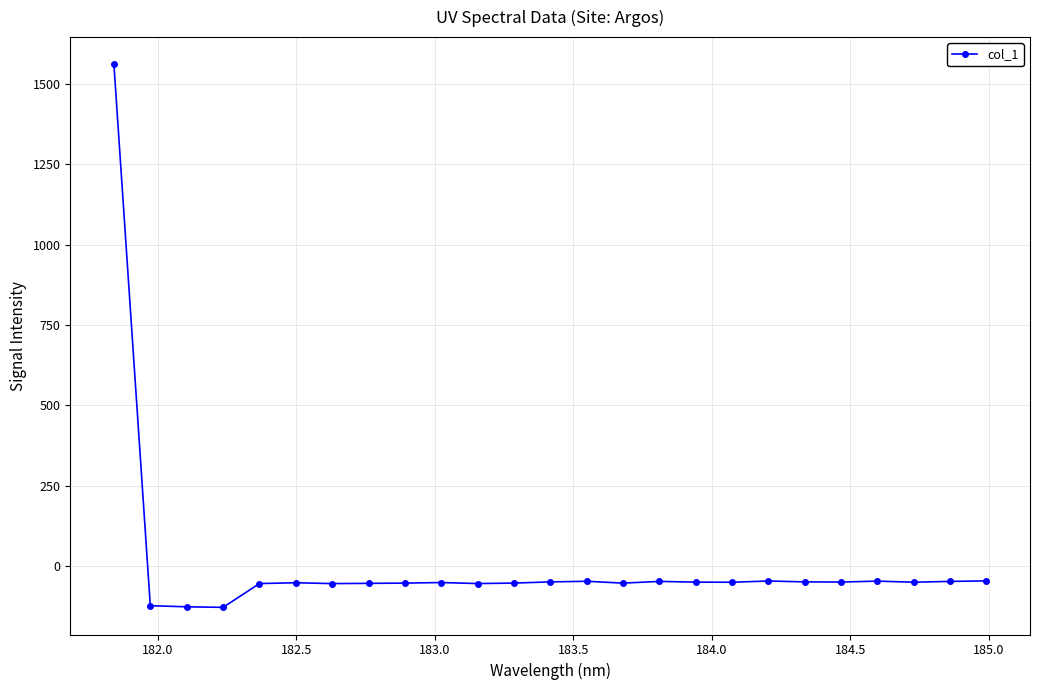

What is the maximum value shown in the chart?

1561.5